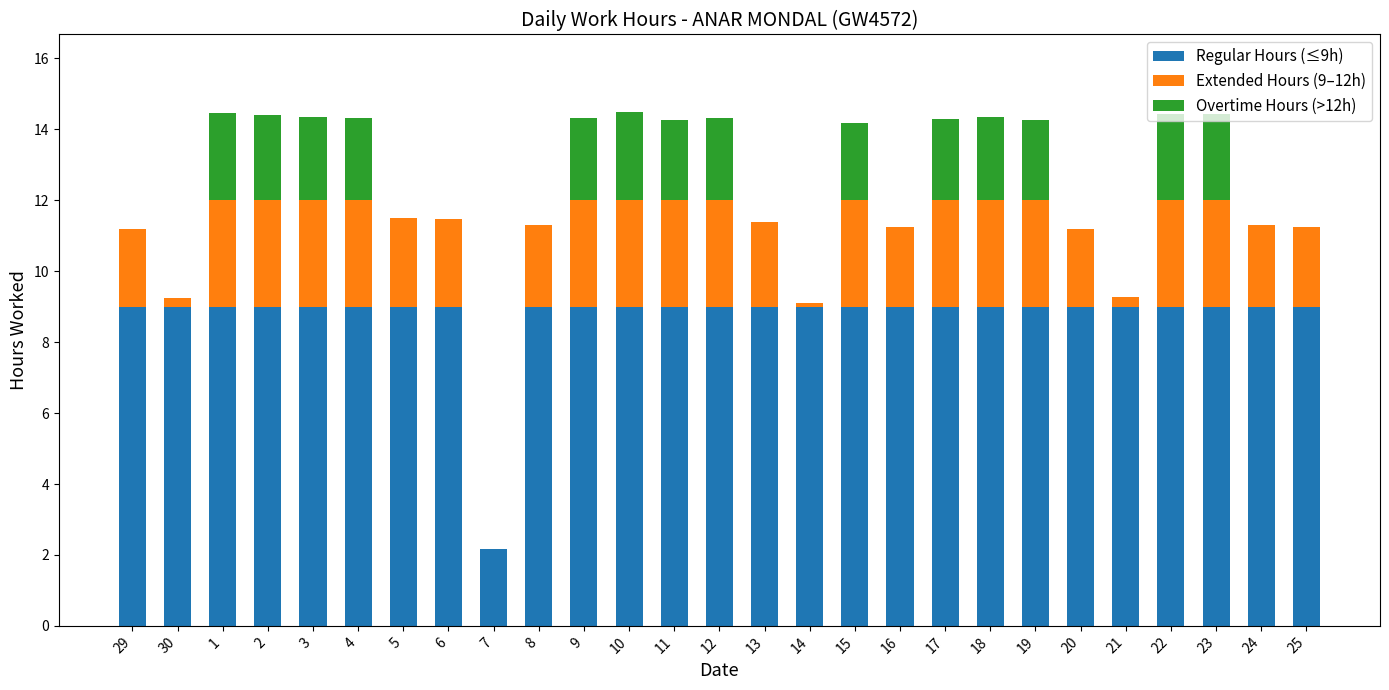

What is the maximum value for Regular Hours (≤9h)?

9.0